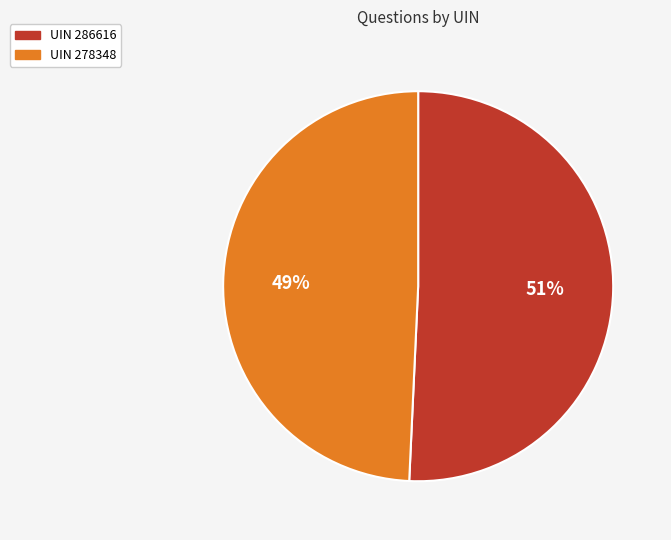

Is there a majority slice in this chart?

Yes